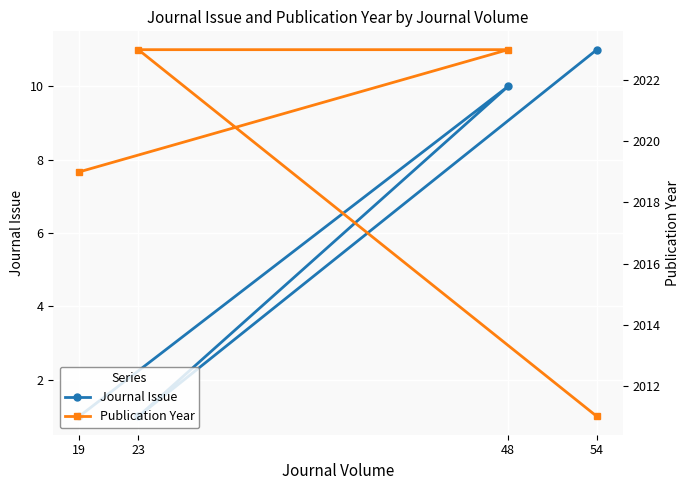

True or false: Publication Year and Journal Issue cross at least once.

False